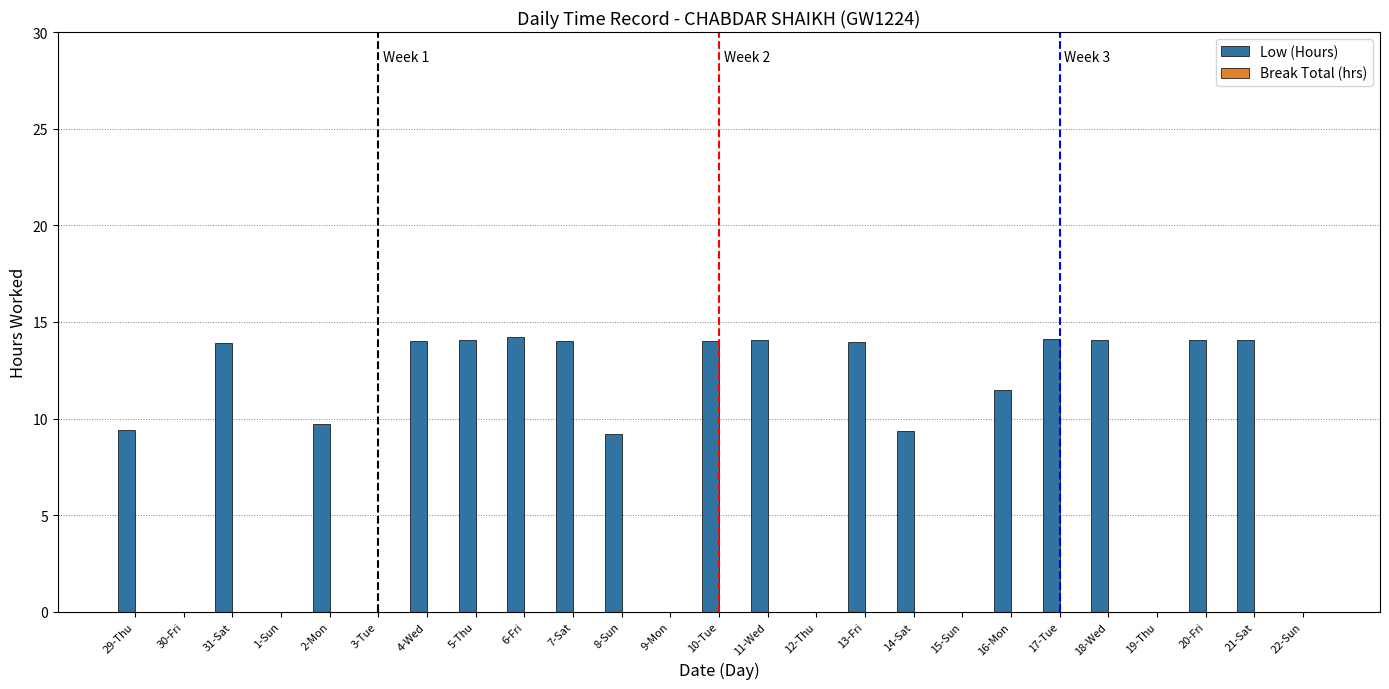

What is the sum of the values at 12-Thu and 29-Thu?

9.4